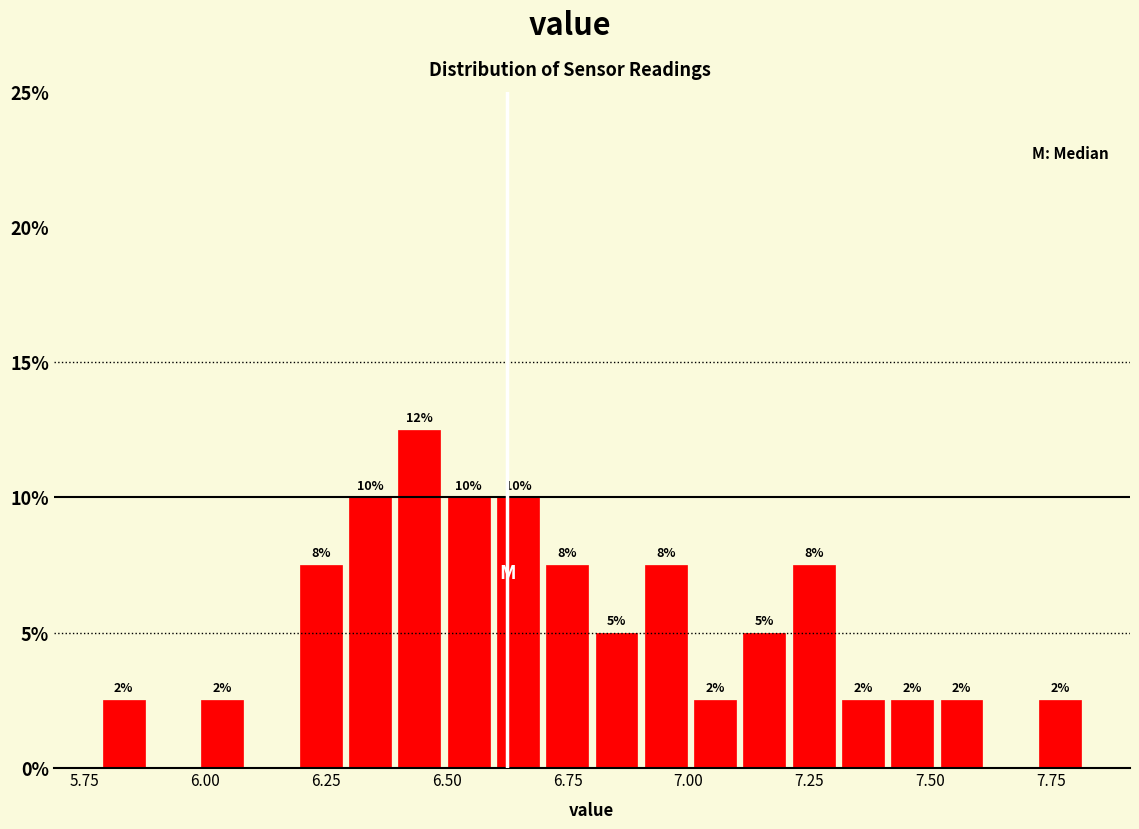

Around what value on the x-axis is the tallest bar? Give the approximate position of its centre, as read against the axis.

6.45